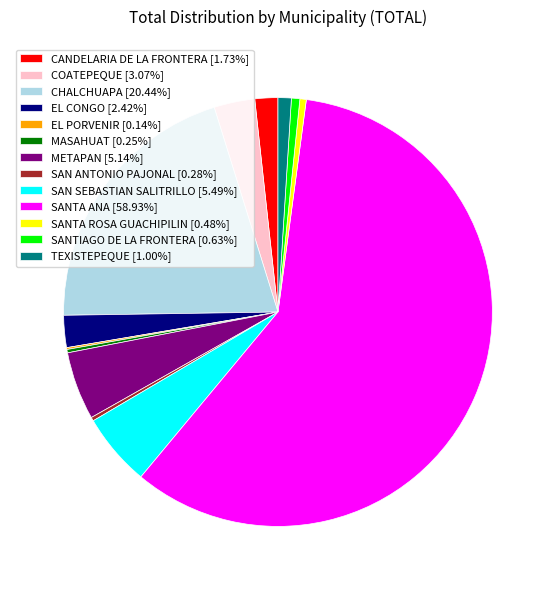

Approximately how many times larger is the value at CANDELARIA DE LA FRONTERA [1.73%] compared to SANTIAGO DE LA FRONTERA [0.63%]?

2.7